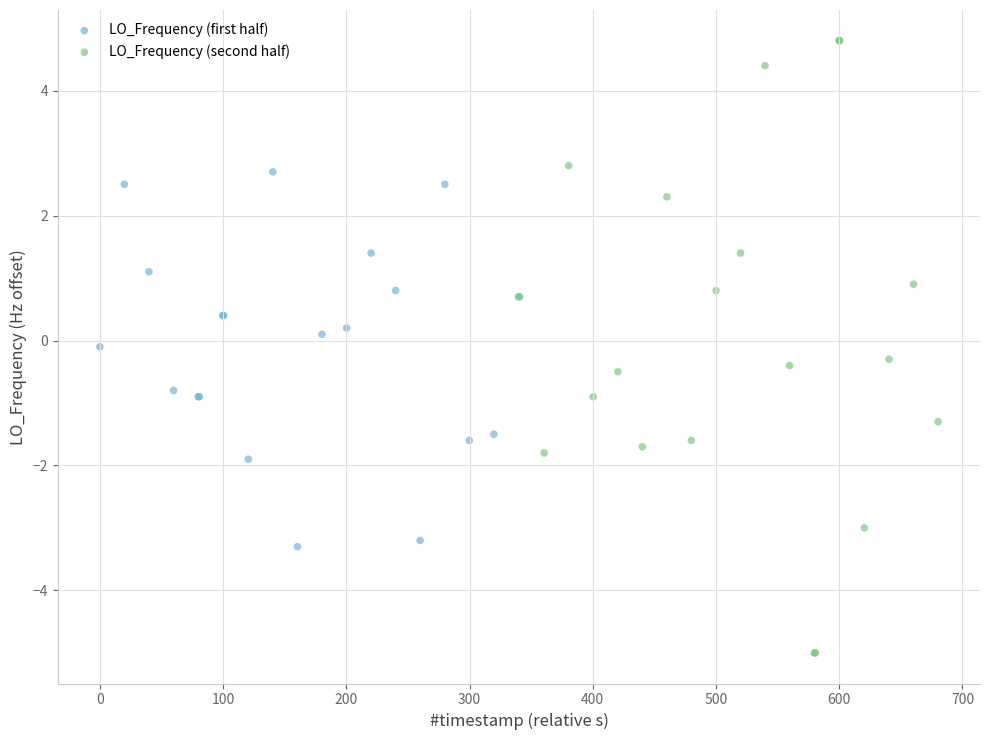

Which series has the largest Y range (max minus min)?

LO_Frequency (second half)